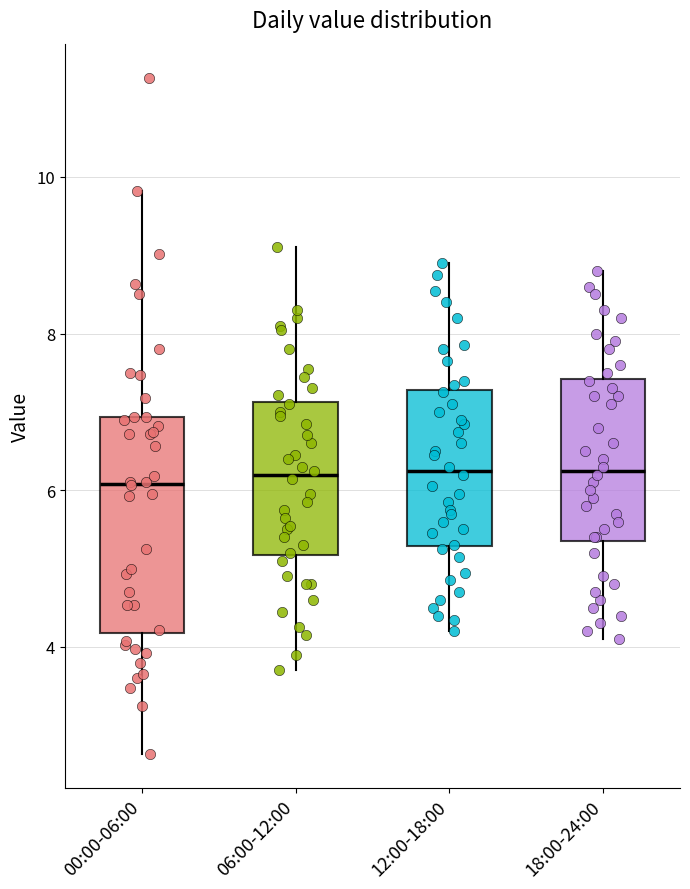

Where does the median line of the box for 06:00-12:00 sit on the y-axis? The values are not printed on the chart, so give them approximately, as read against the axis.

6.2